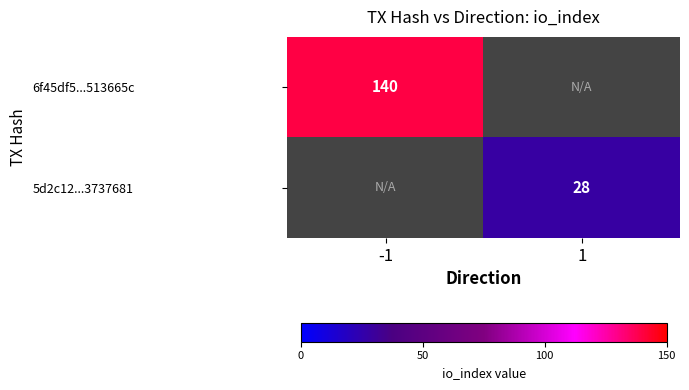

The 5d2c12...3737681 series shows 28 at 1. True or false?

True